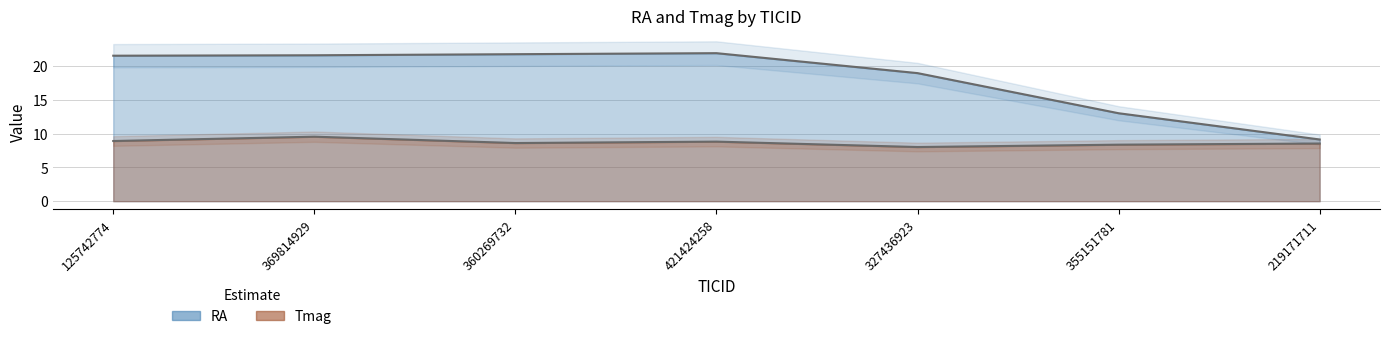

In Tmag, how many points are higher than both neighbors (excluding endpoints)?

2